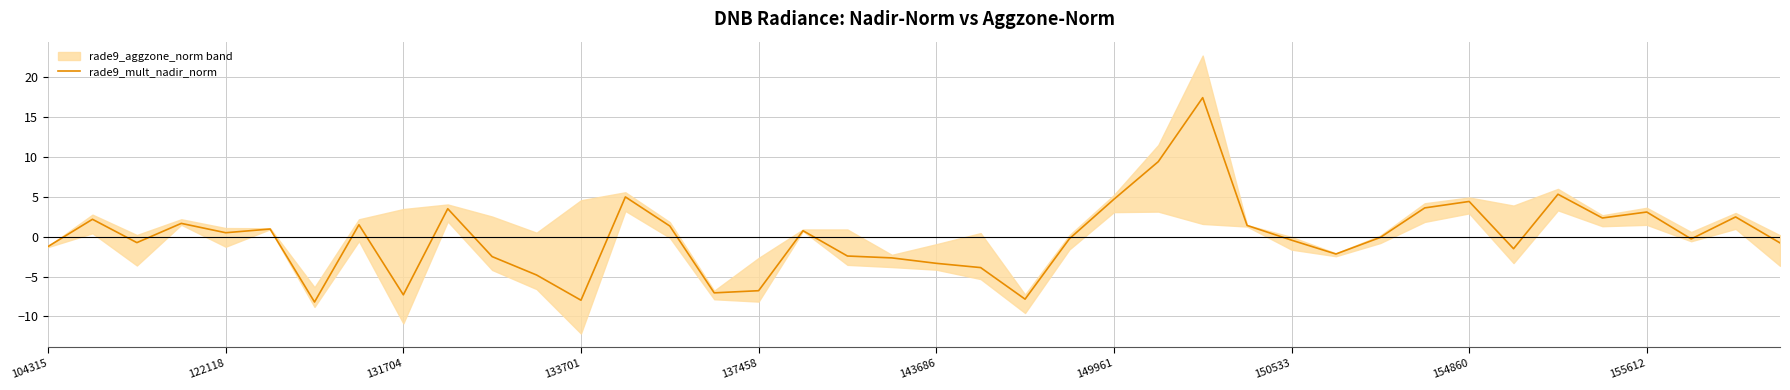

Does the chart have visible grid lines?

Yes